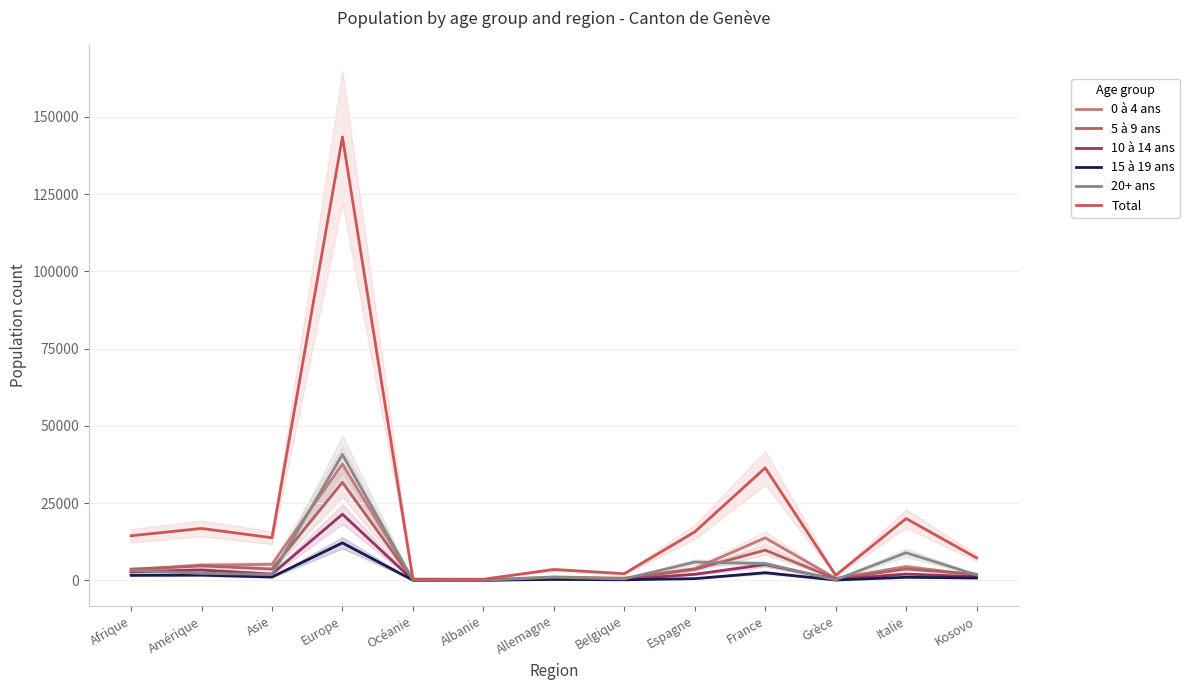

Does the chart have visible grid lines?

Yes